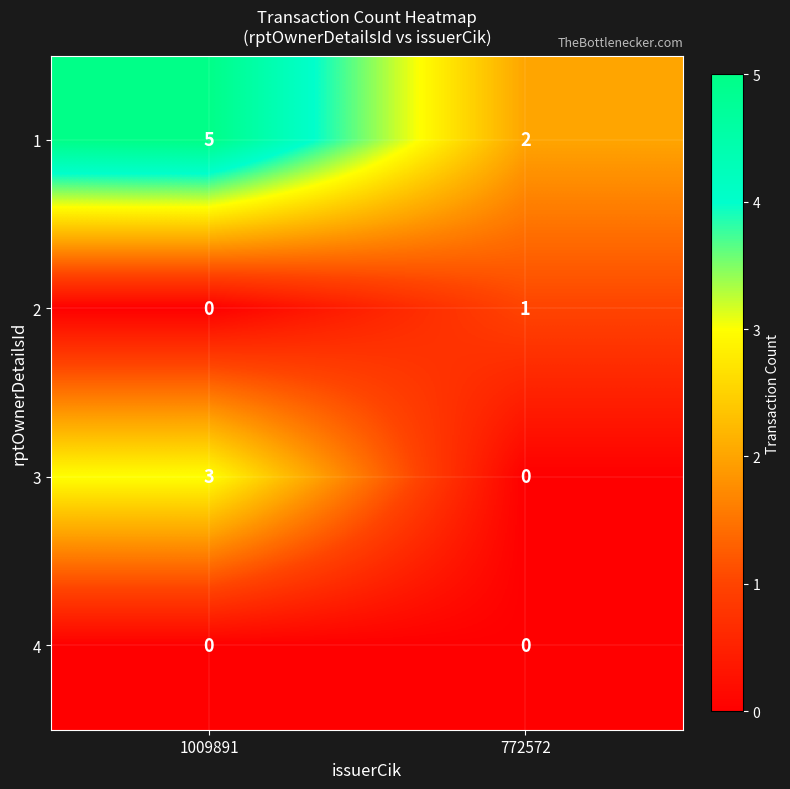

Which category has the highest value across all series?

1009891